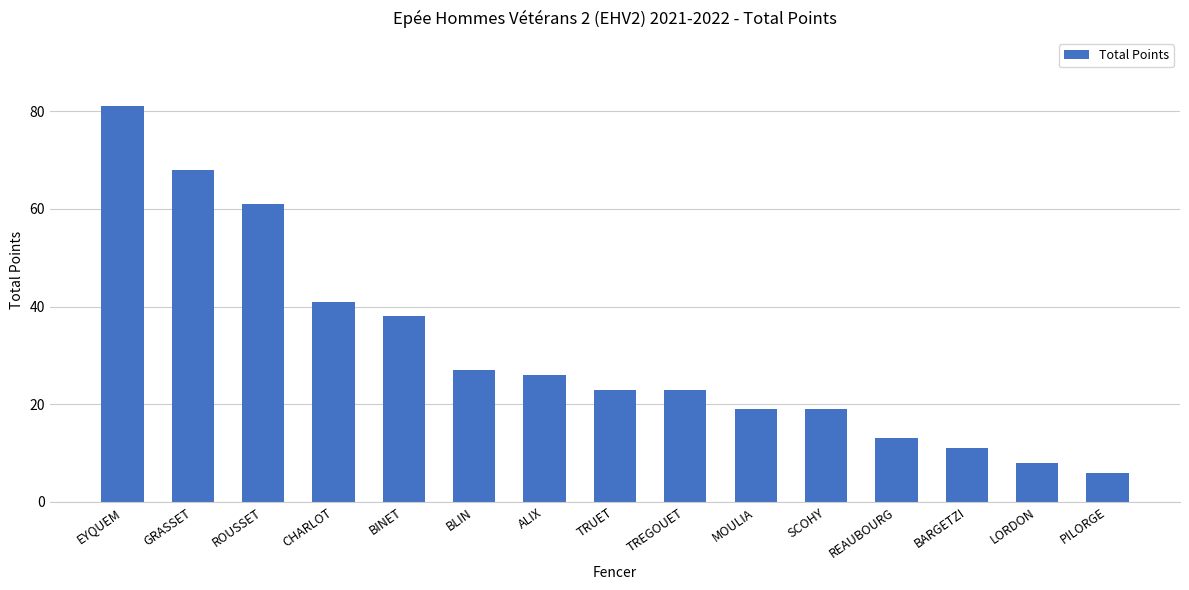

What is the sum of all values?

464